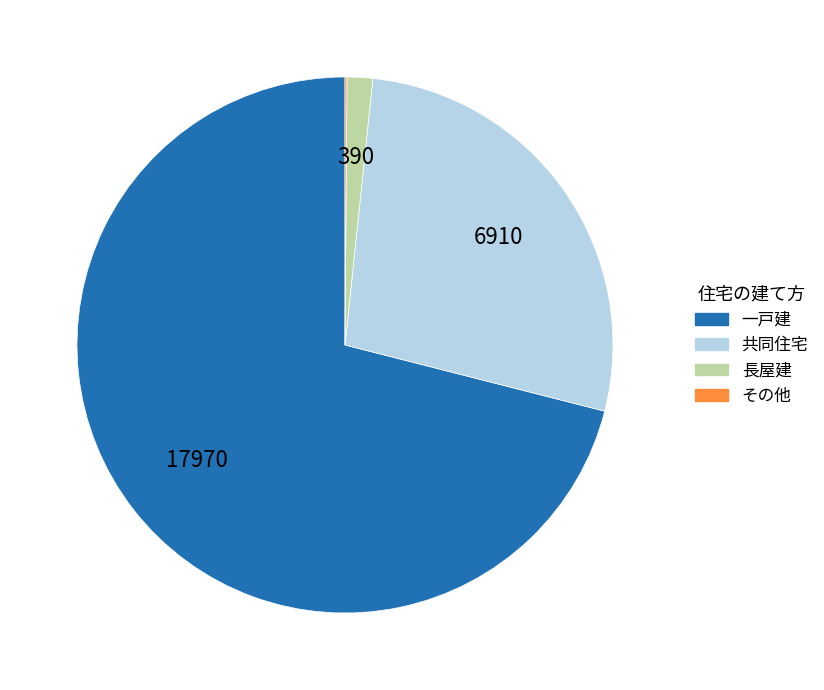

Is it true that 一戸建 is 82% of the pie?

False